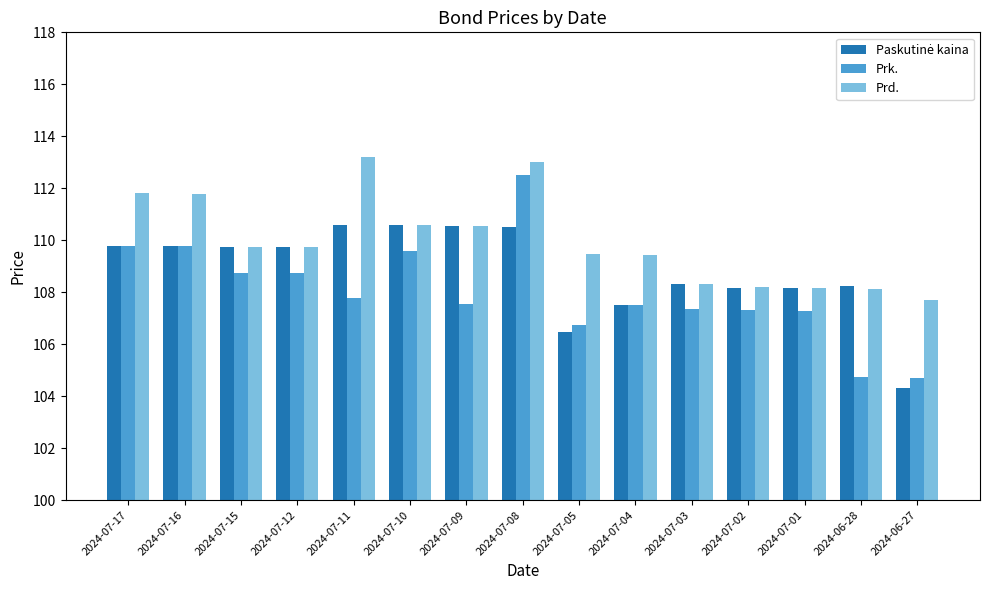

What is the label of the 5th bar from the right?

2024-07-03